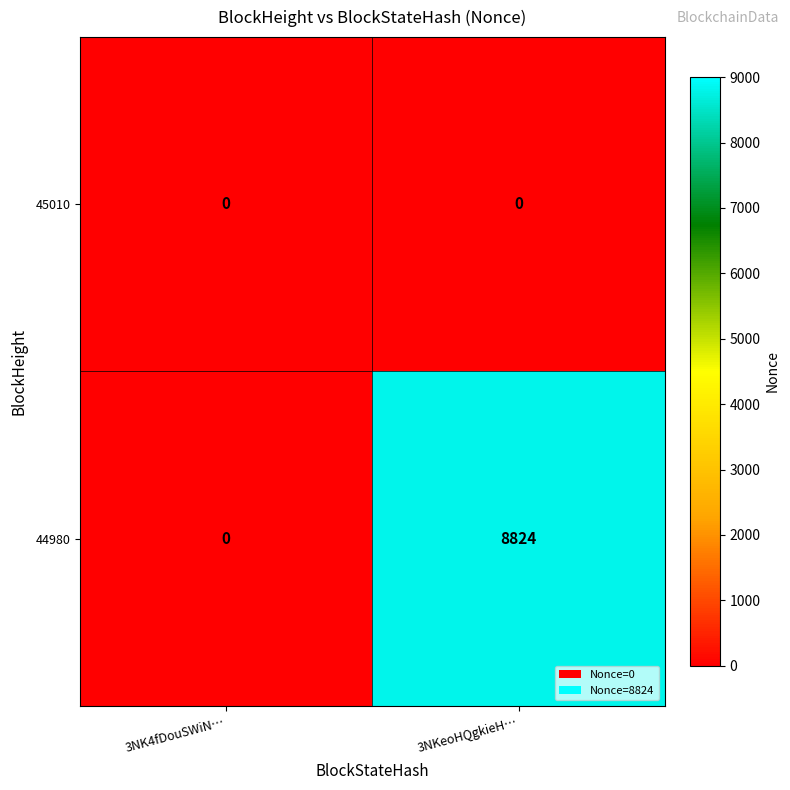

List the series in order of their overall mean, lowest first.

45010, 44980